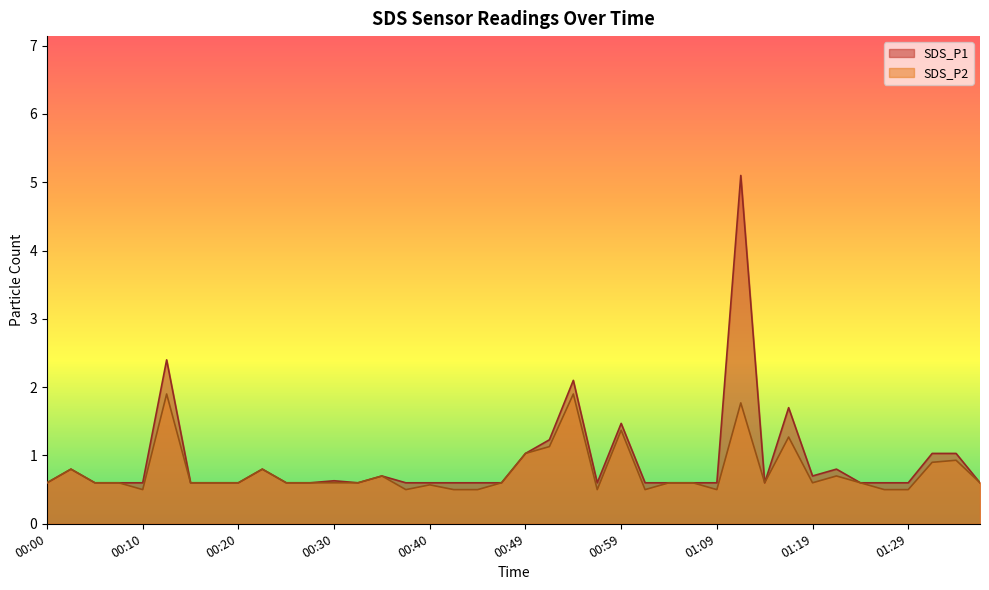

Reading left to right, extract all data points from this chart.

SDS_P1: 00:00=0.6	00:03=0.8	00:05=0.6	00:07=0.6	00:10=0.6	00:12=2.4	00:15=0.6	00:17=0.6	00:20=0.6	00:22=0.8	00:25=0.6	00:27=0.6	00:30=0.6	00:32=0.6	00:35=0.7	00:37=0.6	00:40=0.6	00:42=0.6	00:44=0.6	00:47=0.6	00:49=1.0	00:52=1.2	00:54=2.1	00:57=0.6	00:59=1.5	01:02=0.6	01:04=0.6	01:07=0.6	01:09=0.6	01:12=5.1	01:14=0.6	01:16=1.7	01:19=0.7	01:21=0.8	01:24=0.6	01:26=0.6	01:29=0.6	01:31=1.0	01:34=1.0	01:36=0.6
SDS_P2: 00:00=0.6	00:03=0.8	00:05=0.6	00:07=0.6	00:10=0.5	00:12=1.9	00:15=0.6	00:17=0.6	00:20=0.6	00:22=0.8	00:25=0.6	00:27=0.6	00:30=0.6	00:32=0.6	00:35=0.7	00:37=0.5	00:40=0.6	00:42=0.5	00:44=0.5	00:47=0.6	00:49=1.0	00:52=1.1	00:54=1.9	00:57=0.5	00:59=1.4	01:02=0.5	01:04=0.6	01:07=0.6	01:09=0.5	01:12=1.8	01:14=0.6	01:16=1.3	01:19=0.6	01:21=0.7	01:24=0.6	01:26=0.5	01:29=0.5	01:31=0.9	01:34=0.9	01:36=0.6